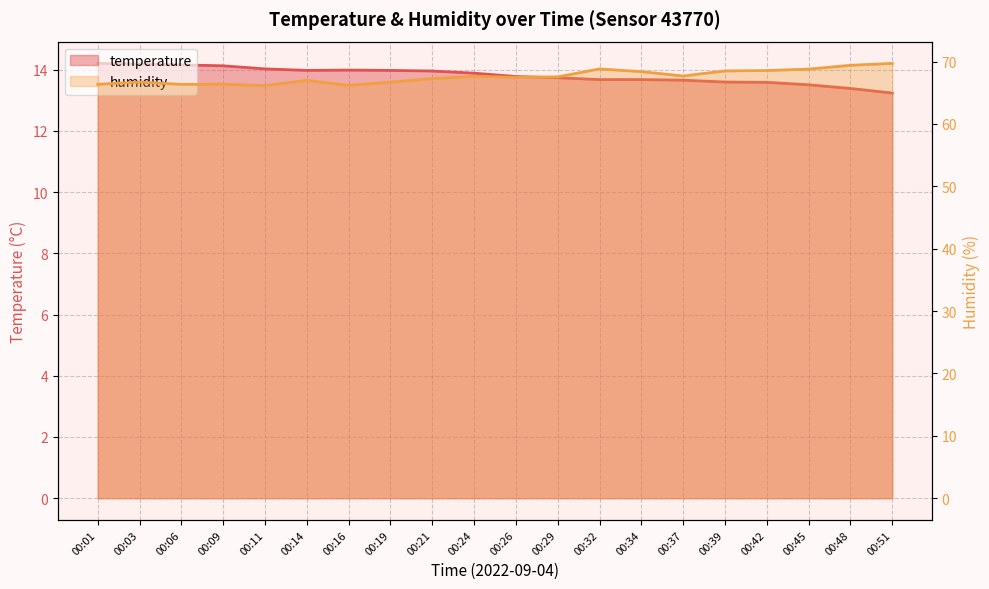

How many values in the humidity series are below 67?

8